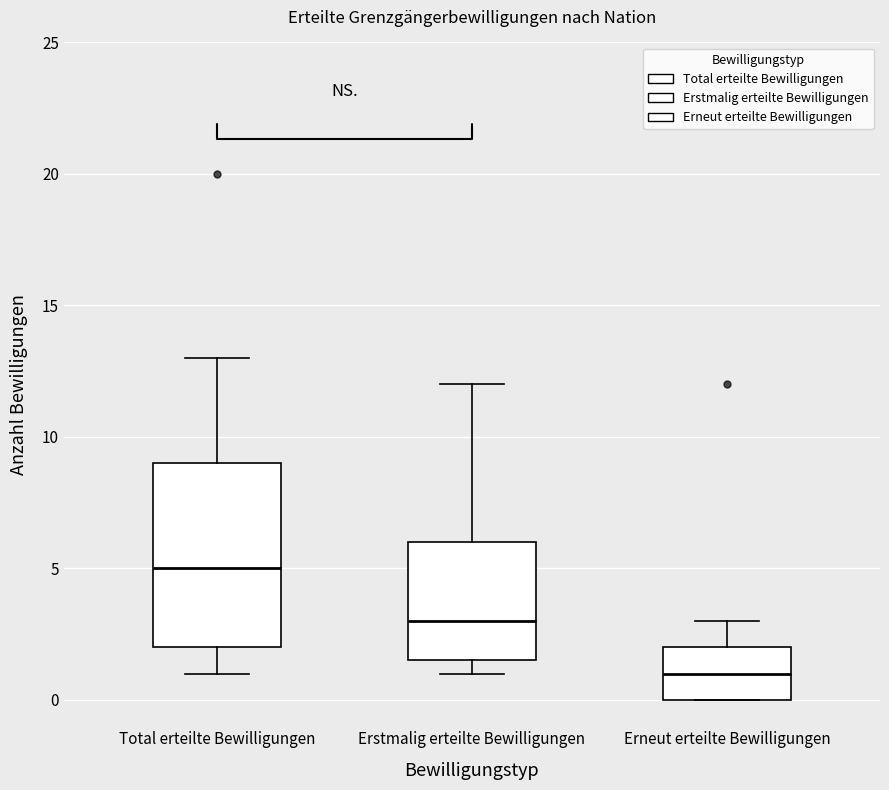

Reading left to right, read every box against the y-axis: the position of its median line, the range the box covers, and the ends of its whiskers. The values are not printed on the chart, so give them approximately, as read against the axis.

Total erteilte Bewilligungen: median 5.0, box 2.0 to 9.0, whiskers 1.0 to 13.0
Erstmalig erteilte Bewilligungen: median 3.0, box 1.5 to 6.0, whiskers 1.0 to 12.0
Erneut erteilte Bewilligungen: median 1.0, box 0.0 to 2.0, whiskers 0.0 to 3.0